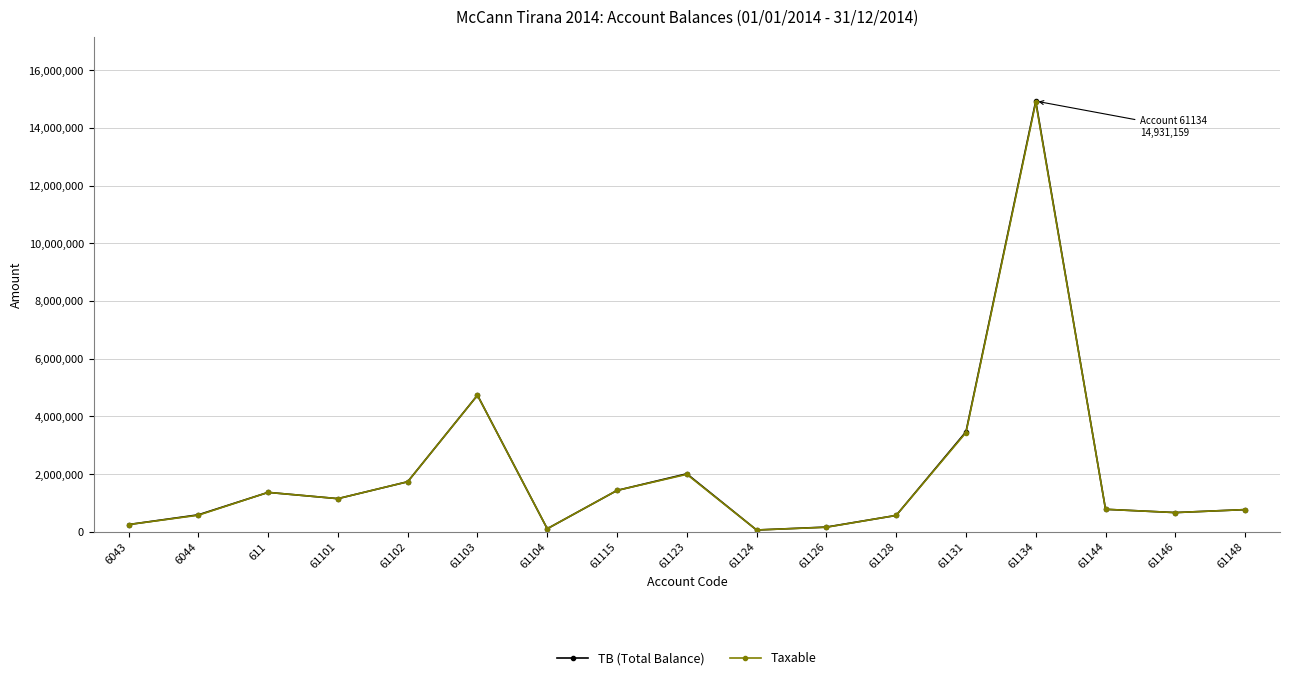

At which category does Taxable reach its first local valley?

61101